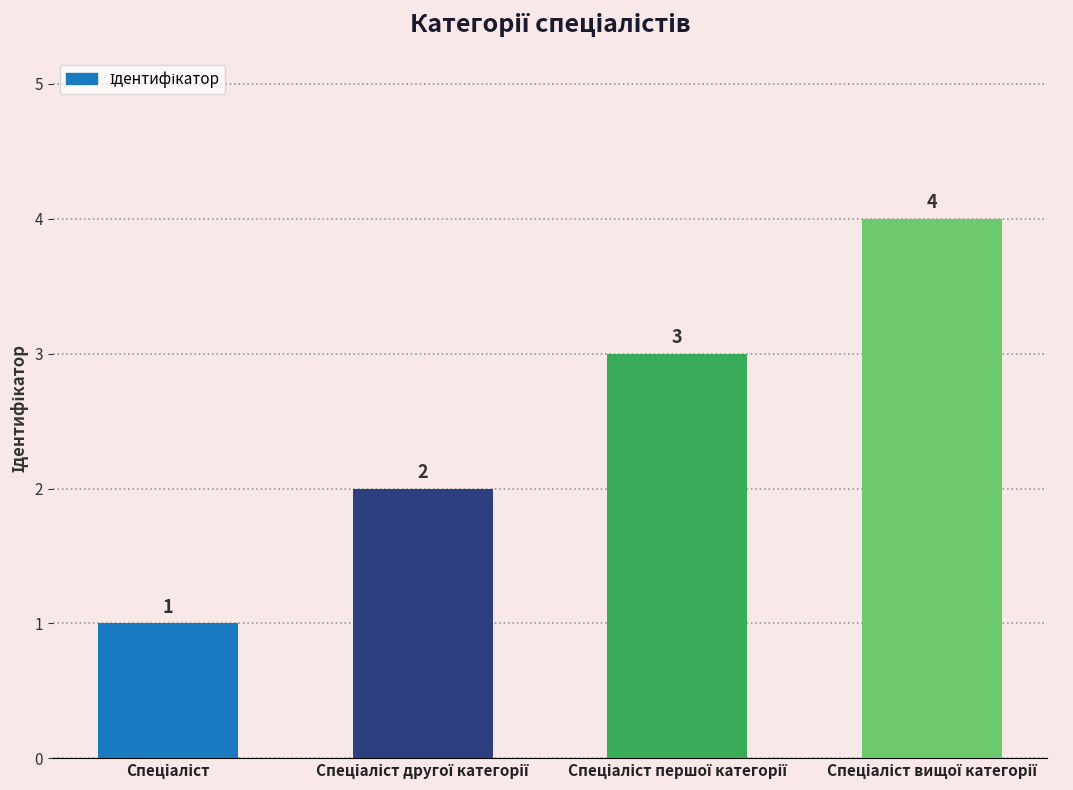

What is the difference between the maximum and minimum values?

3